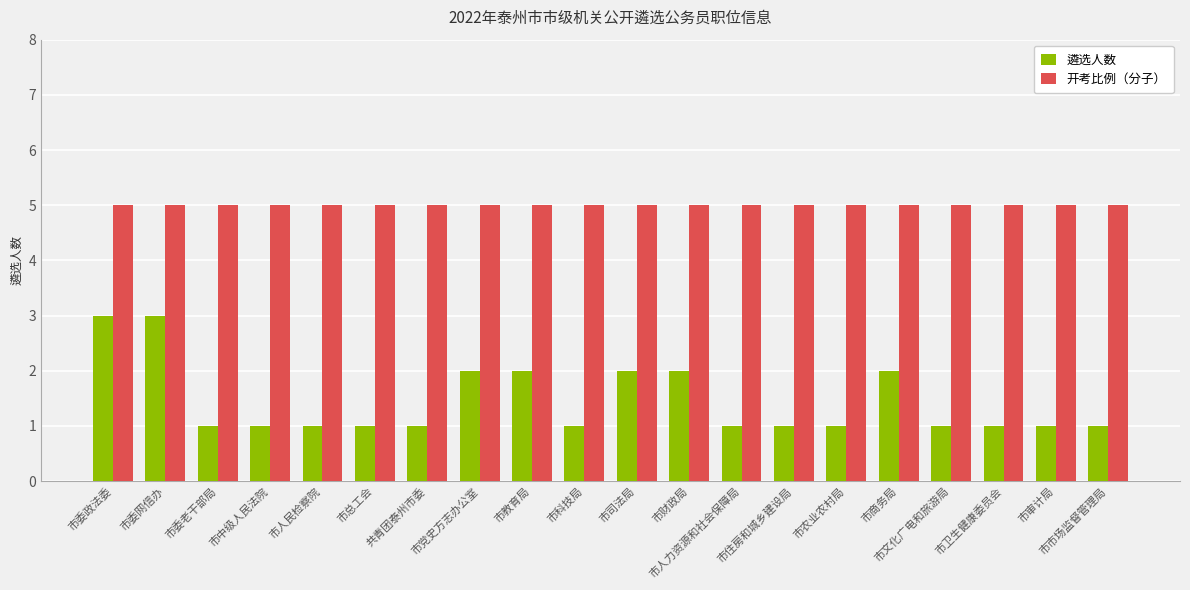

The 遴选人数 series shows 1 at 市财政局. True or false?

False